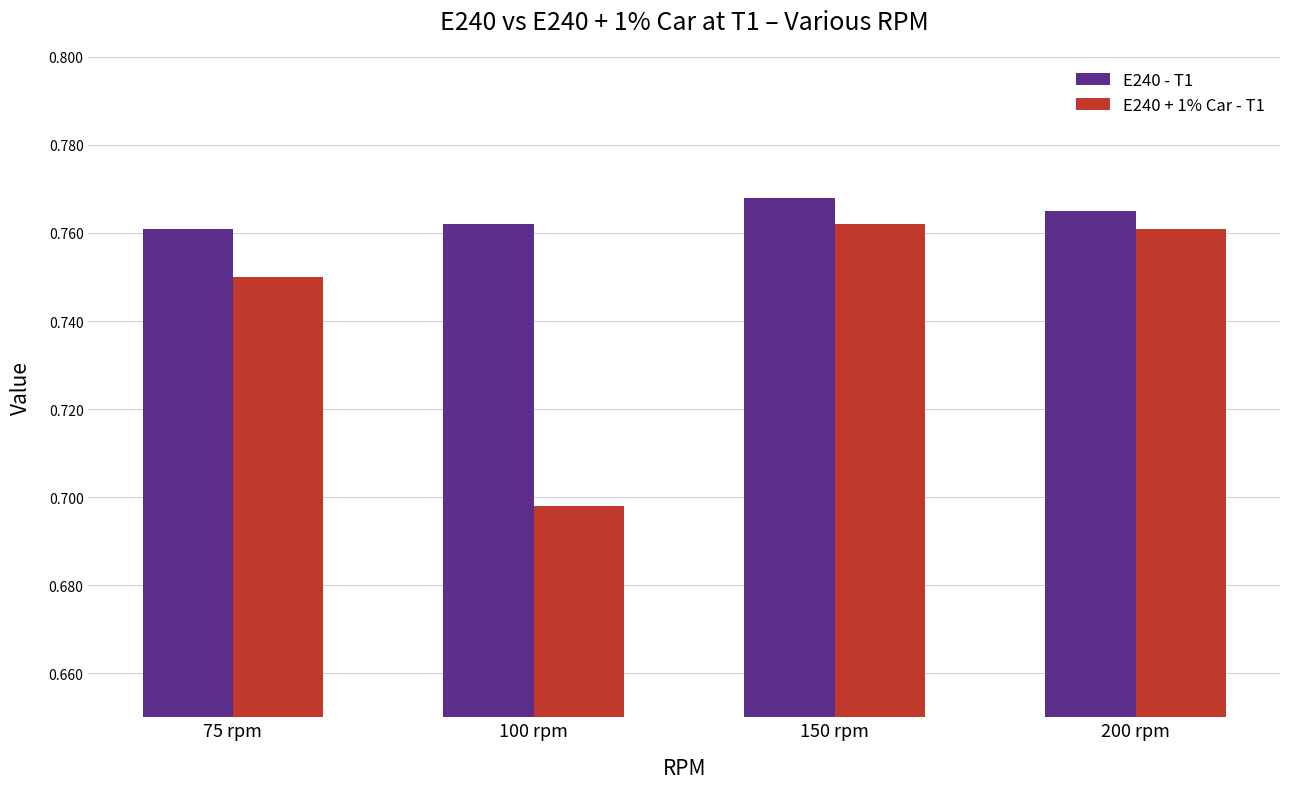

At which category is the sum across all series the highest?

150 rpm